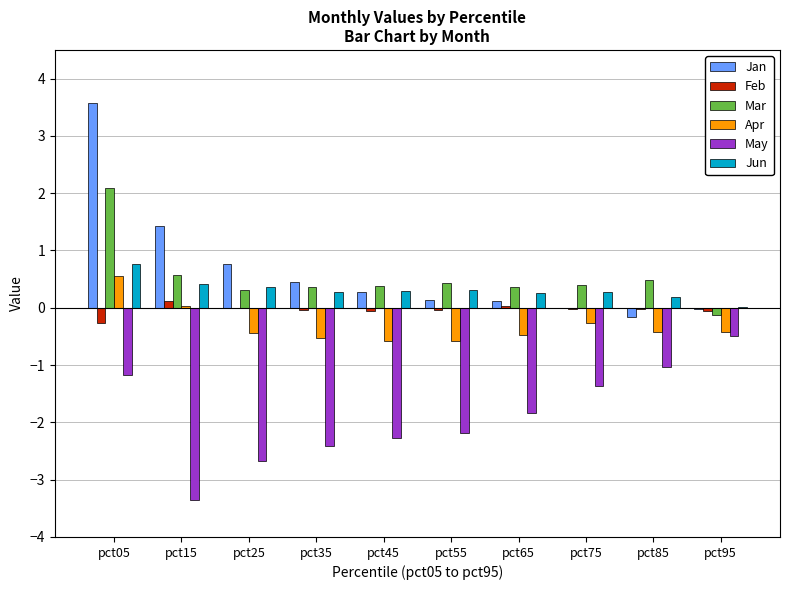

Is the value of May at pct25 greater than the value of Feb at pct75?

No